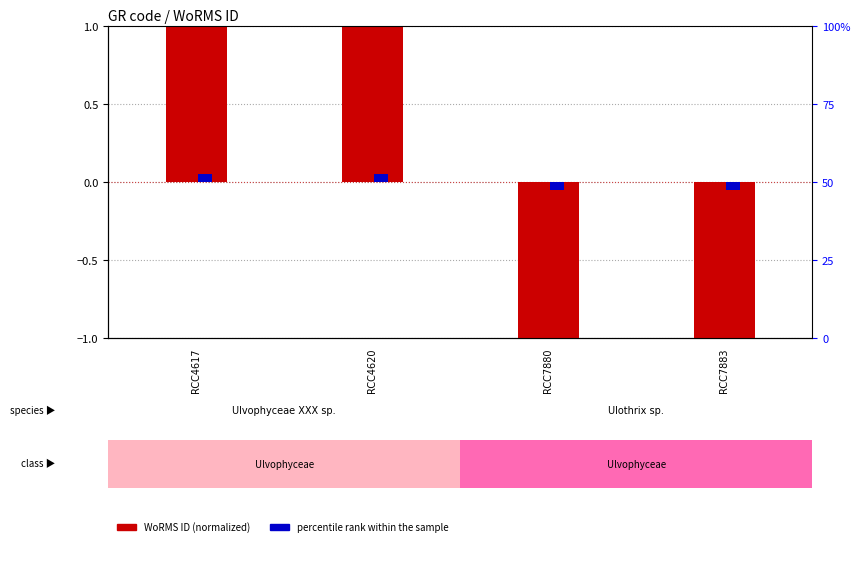

True or false: percentile rank within sample has a value of -0.1 at RCC7880.

True